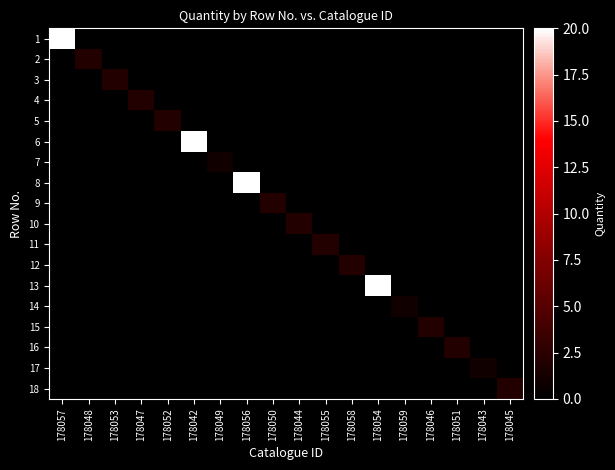

At 178048, list the series in order from smallest to largest.

1, 3, 4, 5, 6, 7, 8, 9, 10, 11, 12, 13, 14, 15, 16, 17, 18, 2